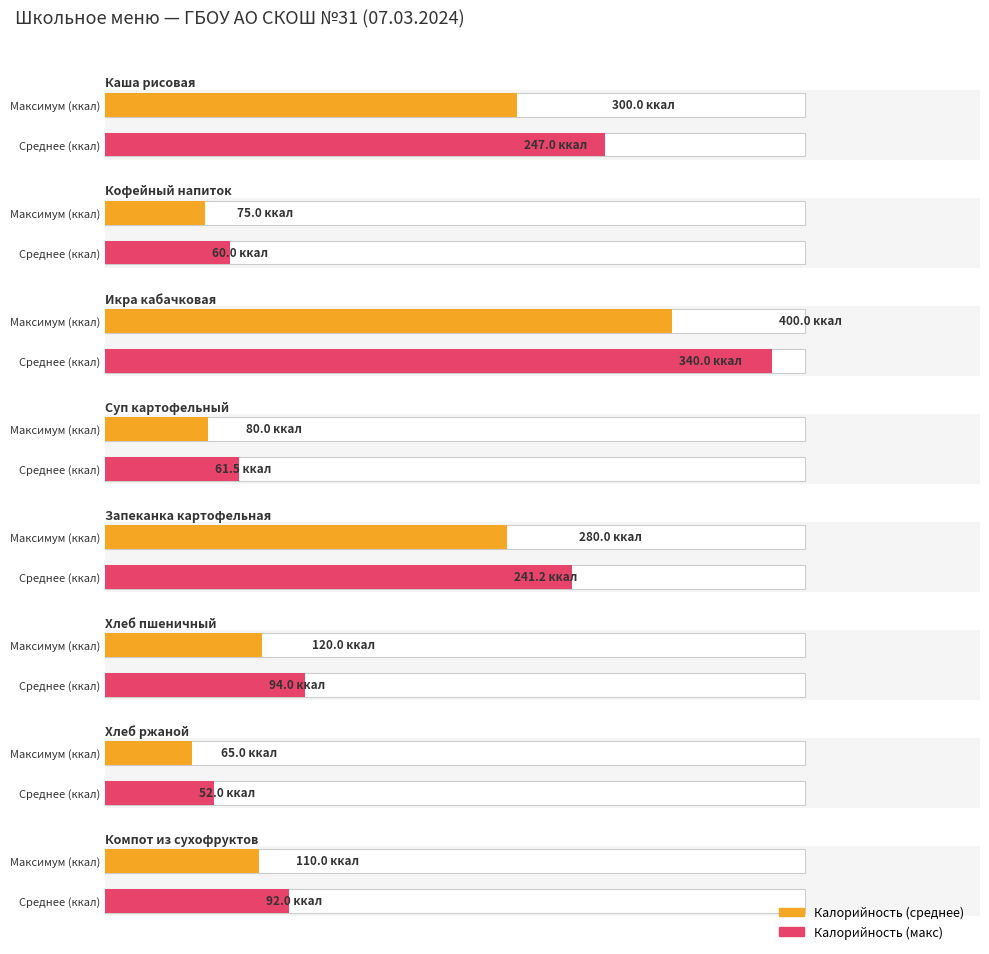

What is the label of the 7th bar from the left?

Хлеб ржаной